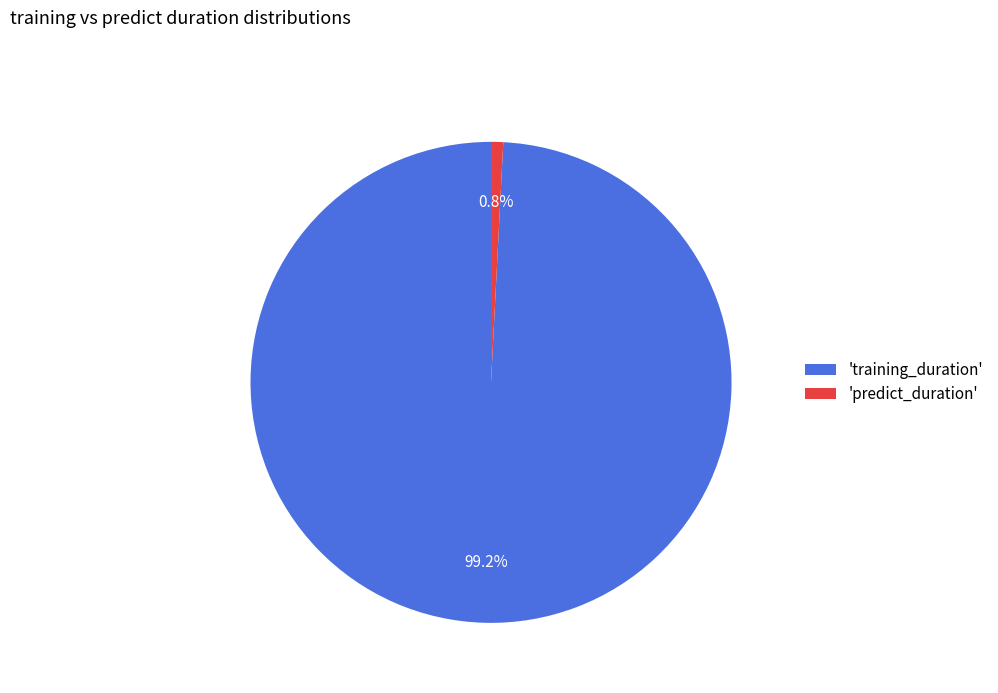

Combined, do 'predict_duration' and 'training_duration' account for over 50%?

Yes